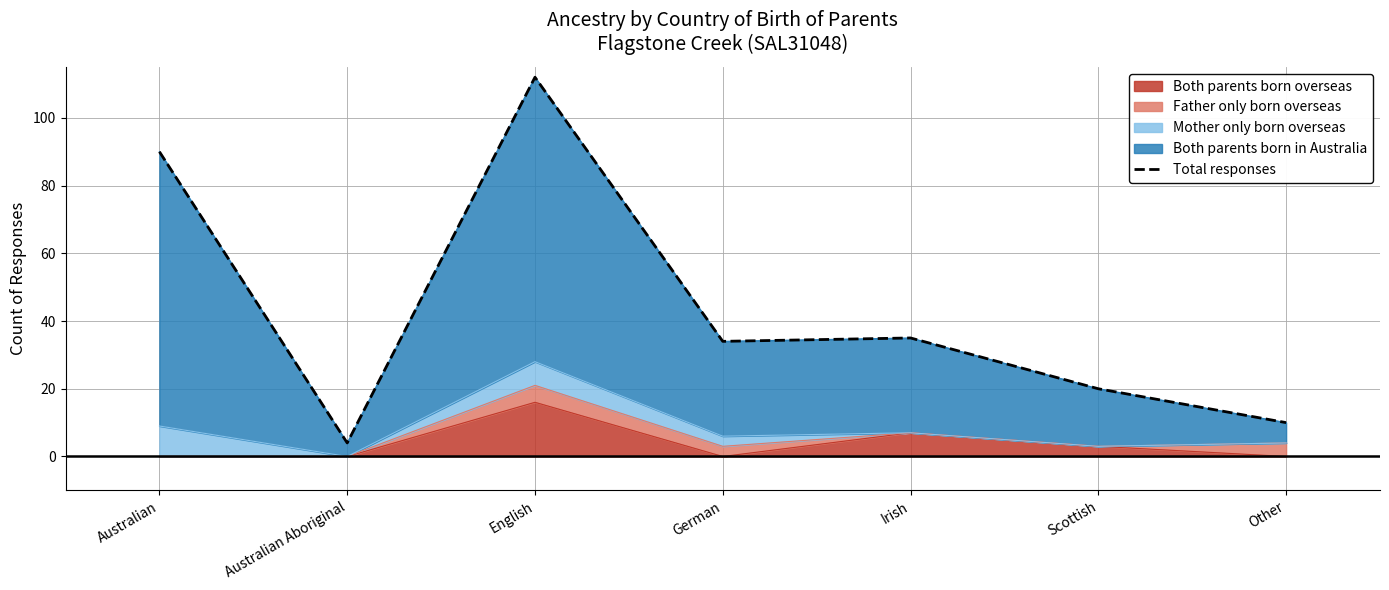

At which category does the data reach its first local peak?

English